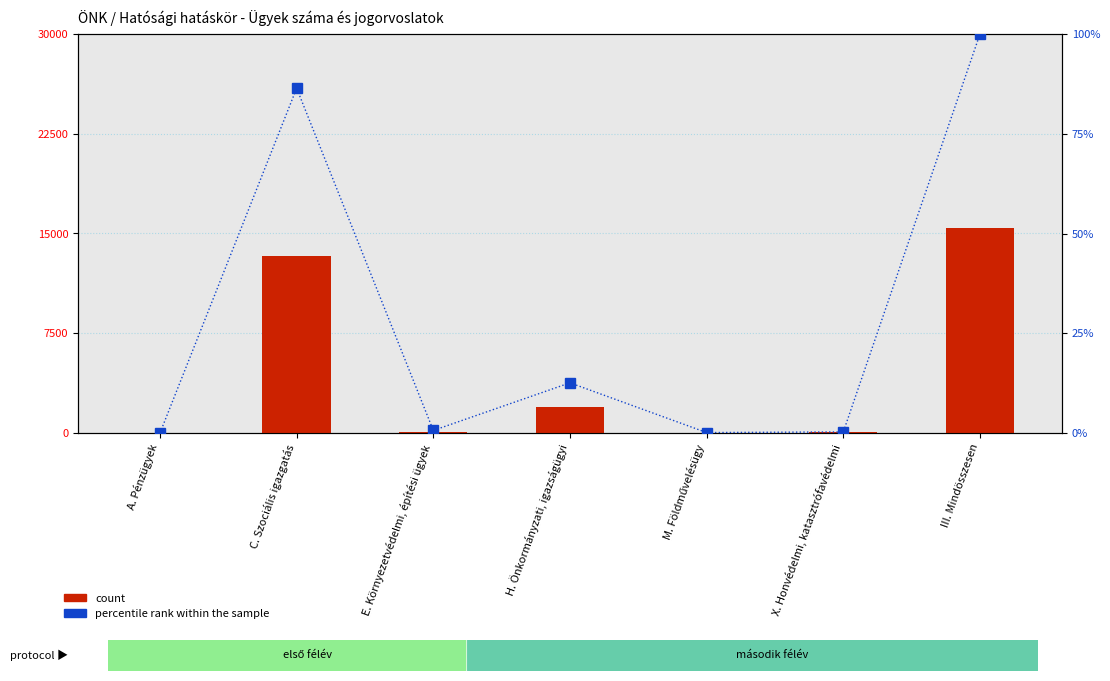

List the labels in order of percentile rank within the sample value, smallest first.

A. Pénzügyek, M. Földművelésügy, X. Honvédelmi, katasztrófavédelmi, E. Környezetvédelmi, építési ügyek, H. Önkormányzati, igazságügyi, C. Szociális igazgatás, III. Mindösszesen